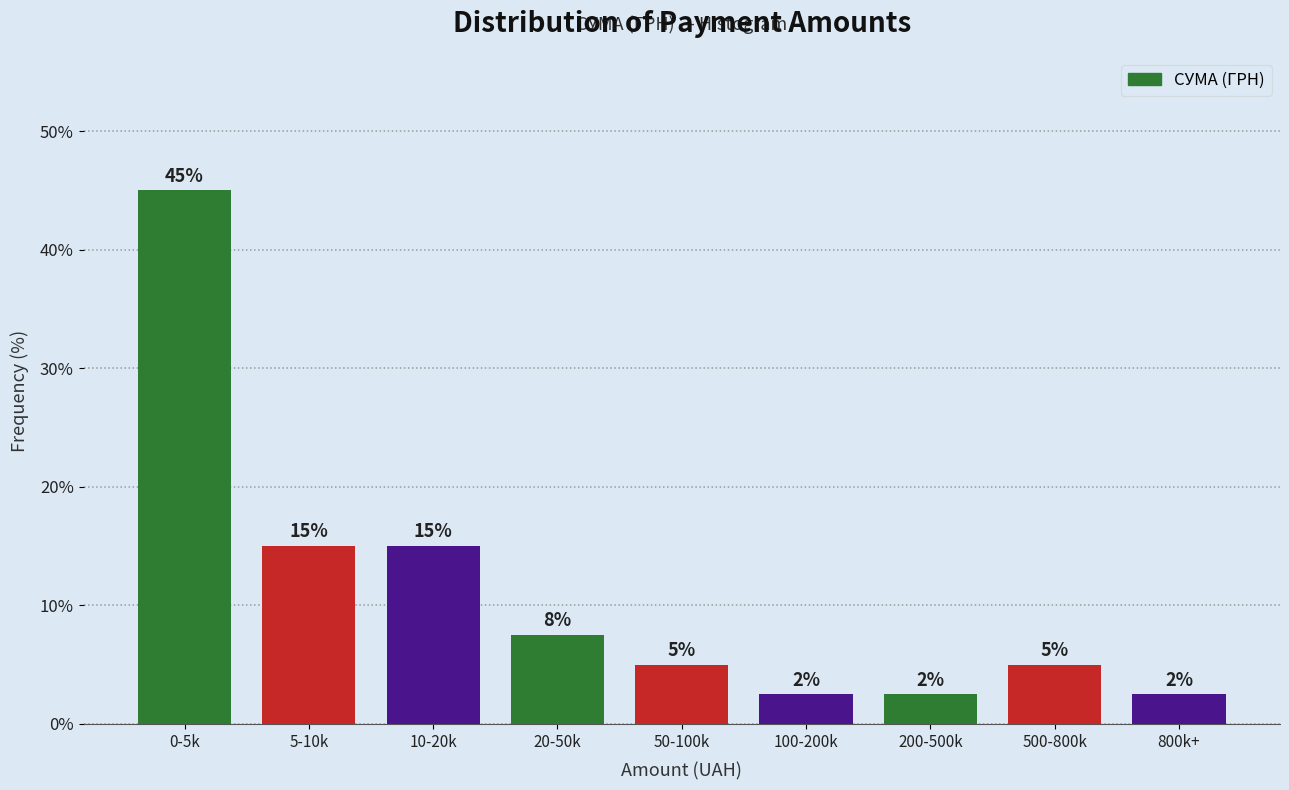

What is the minimum value shown in the chart?

2.5